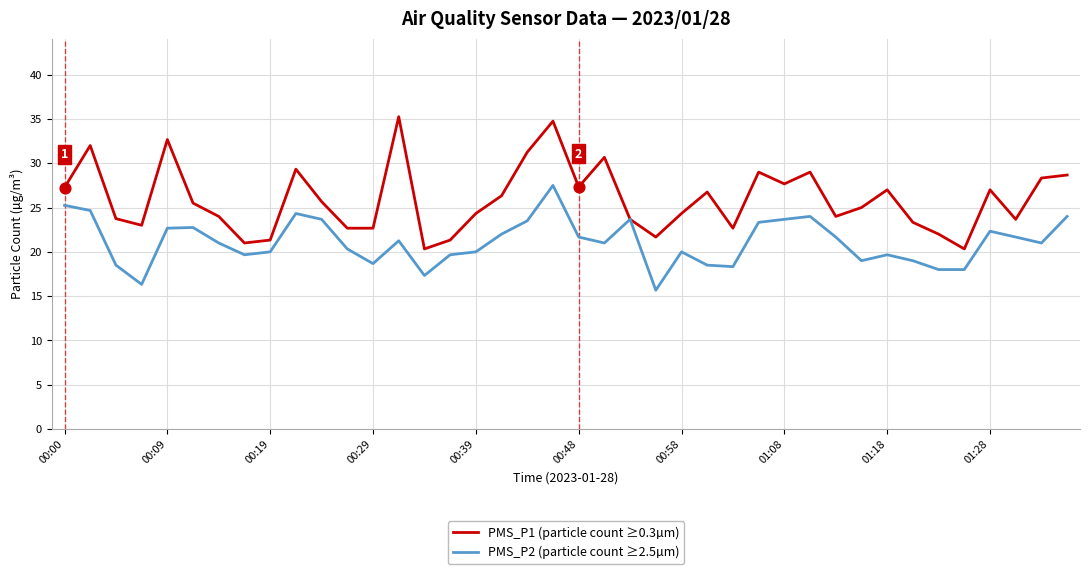

Which series has the largest range (max minus min)?

PMS_P1 (particle count ≥0.3µm)